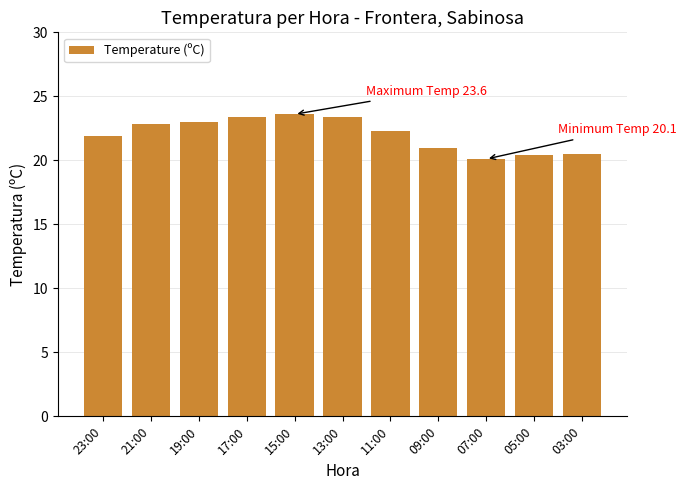

What is the label of the 7th bar from the right?

15:00